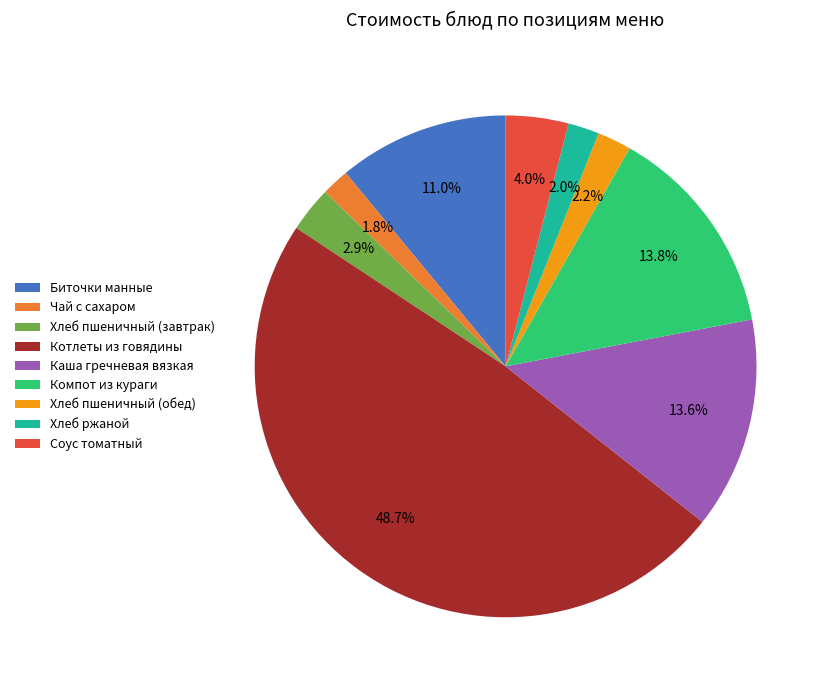

To the nearest percent, what is the difference between the Соус томатный and Хлеб пшеничный (обед) slice percentages?

2%